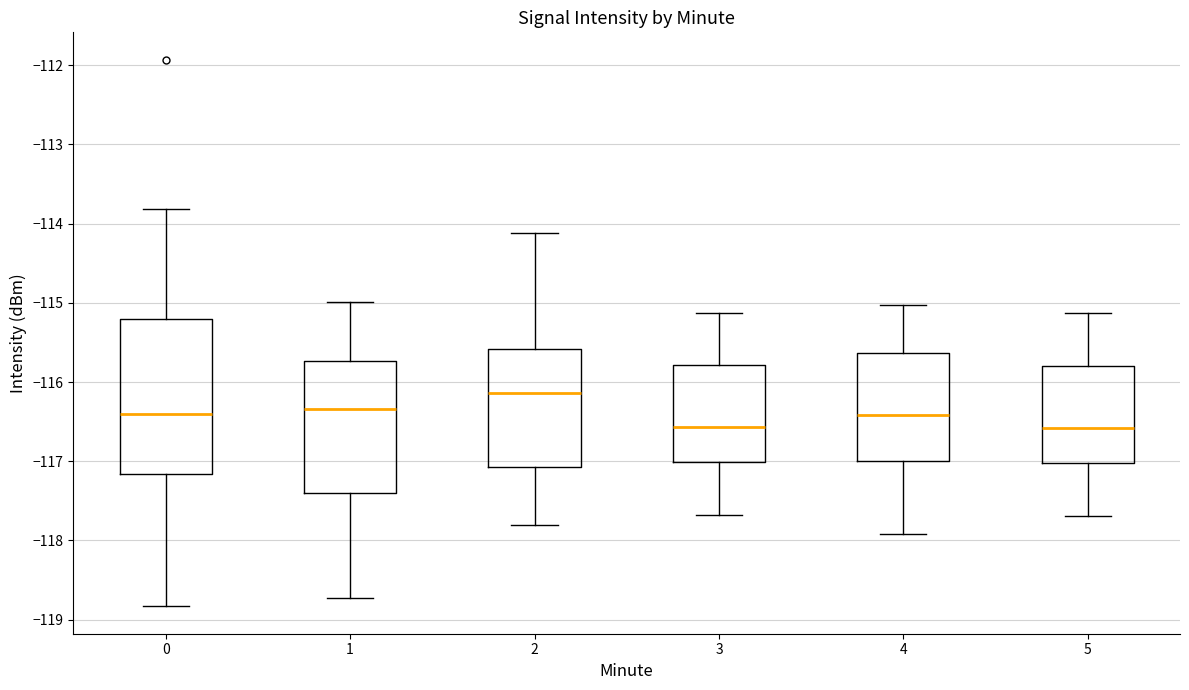

Reading left to right, read every box against the y-axis: the position of its median line, the range the box covers, and the ends of its whiskers. The values are not printed on the chart, so give them approximately, as read against the axis.

0: median -116.4, box -117.2 to -115.2, whiskers -118.8 to -113.8
1: median -116.3, box -117.4 to -115.7, whiskers -118.7 to -115.0
2: median -116.1, box -117.1 to -115.6, whiskers -117.8 to -114.1
3: median -116.6, box -117.0 to -115.8, whiskers -117.7 to -115.1
4: median -116.4, box -117.0 to -115.6, whiskers -117.9 to -115.0
5: median -116.6, box -117.0 to -115.8, whiskers -117.7 to -115.1